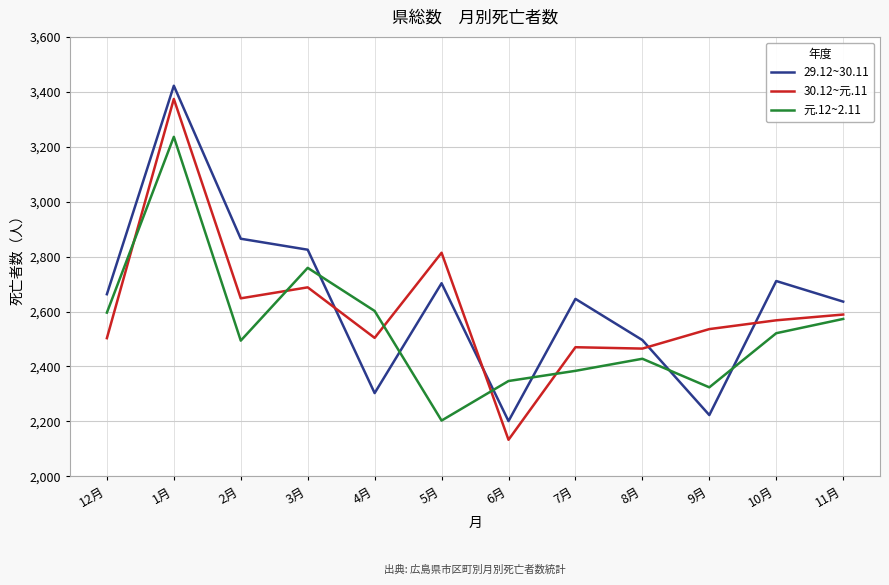

Rank the series by their average value, from lowest to highest.

元.12~2.11, 30.12~元.11, 29.12~30.11